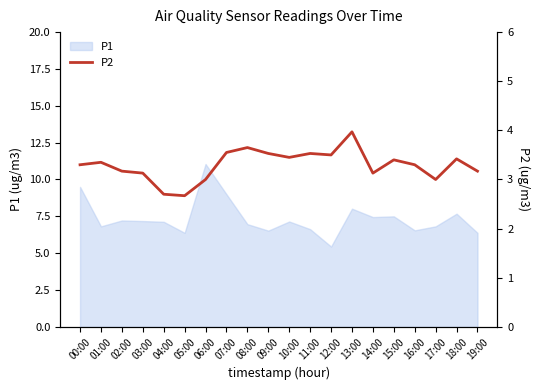

What is the difference between the maximum and second lowest values?

1.3